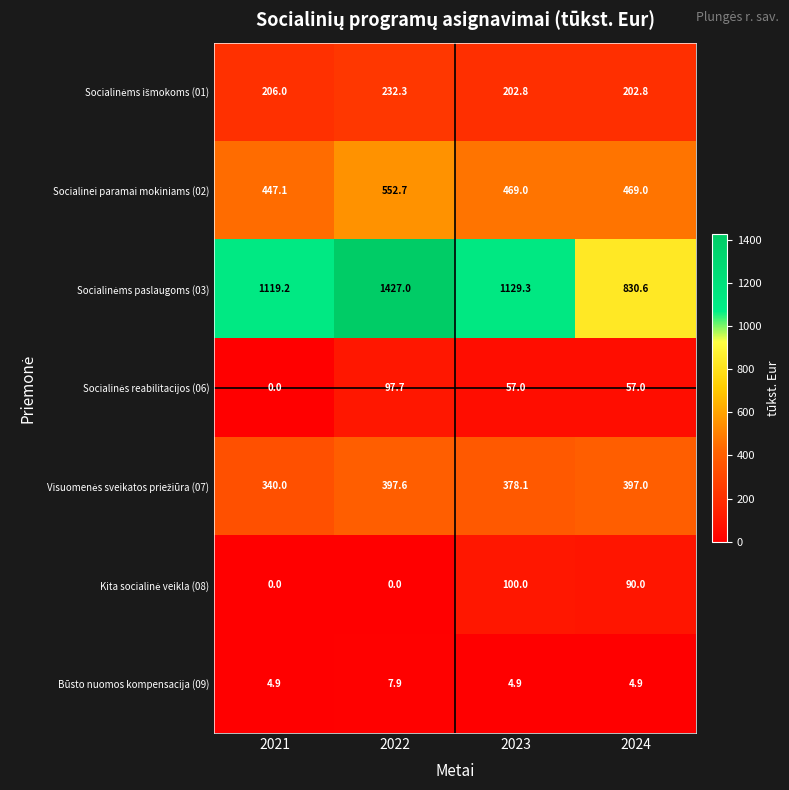

True or false: Socialinei paramai mokiniams (02) has a value of 119.4 at 2022.

False